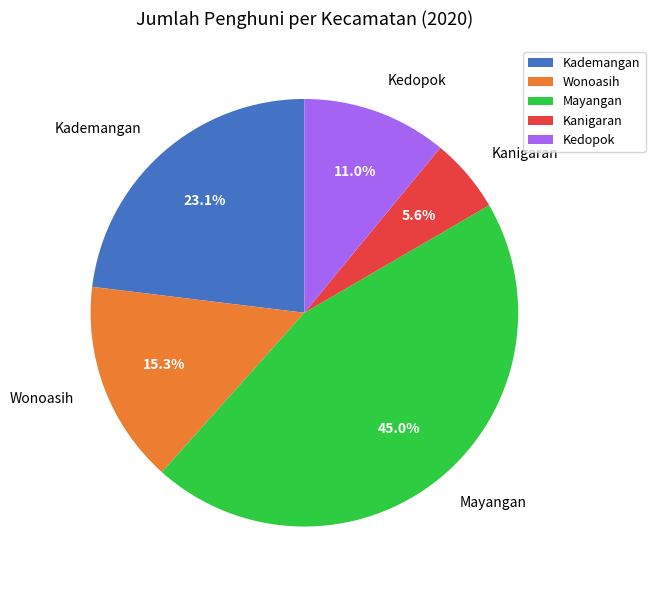

What is the smallest slice in the pie chart?

Kanigaran